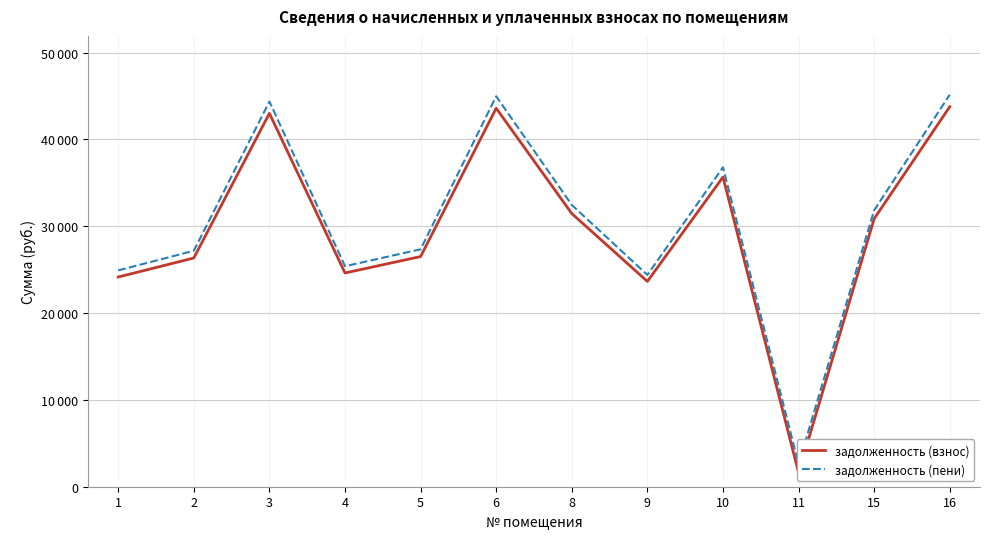

How many lines are shown in the chart?

2